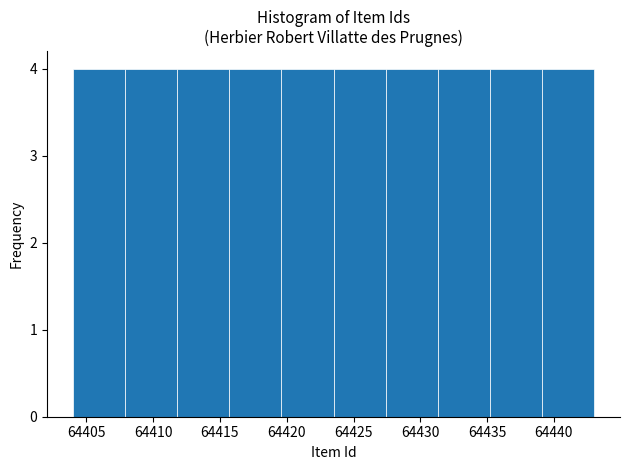

Reading left to right, list every bar in this chart as the range it spans on the x-axis followed by its height. Neither the bar edges nor the heights are printed on the chart, so give them approximately, as read against the axes.

64404.0 to 64407.9: 4
64407.9 to 64411.8: 4
64411.8 to 64415.7: 4
64415.7 to 64419.6: 4
64419.6 to 64423.5: 4
64423.5 to 64427.4: 4
64427.4 to 64431.3: 4
64431.3 to 64435.2: 4
64435.2 to 64439.1: 4
64439.1 to 64443.0: 4